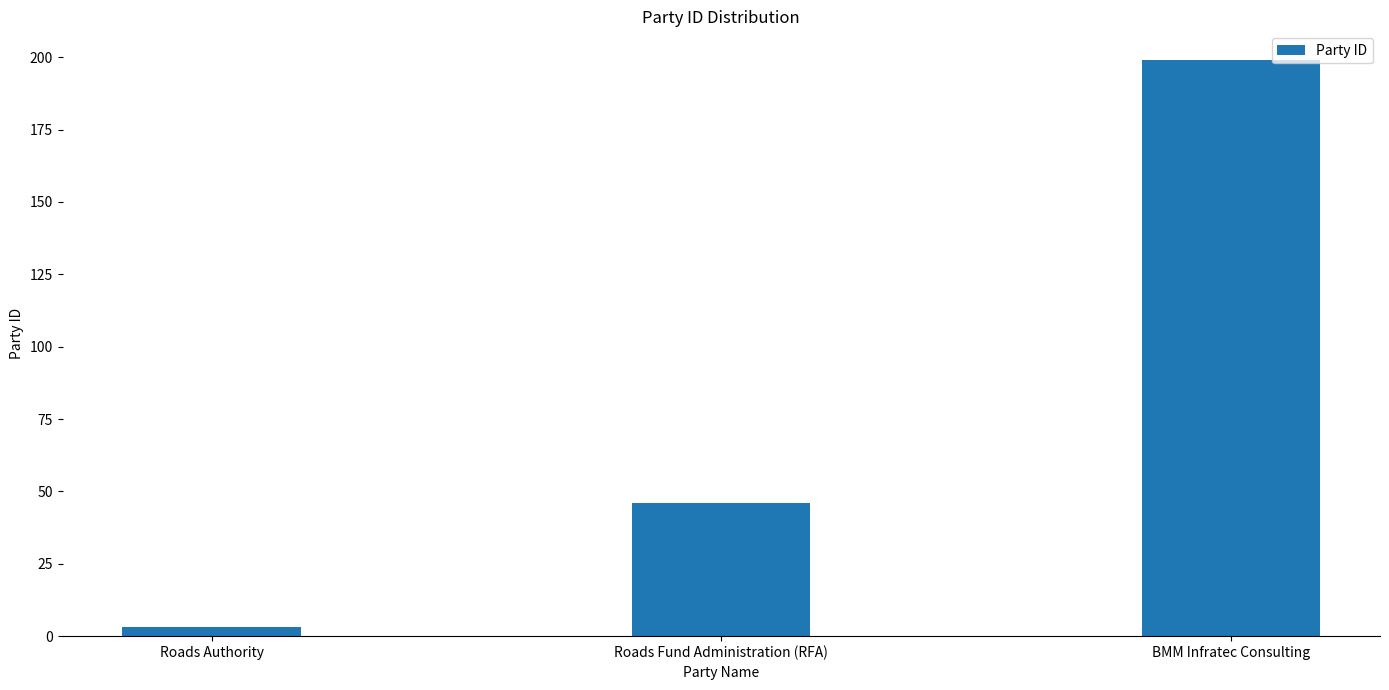

At which label is the value closest to 101?

Roads Fund Administration (RFA)